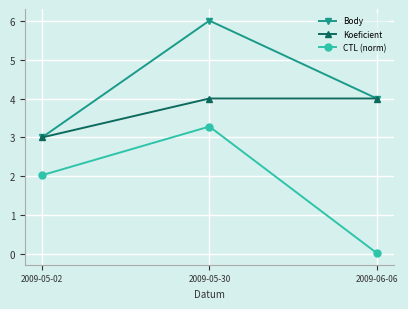

Which category has the highest value in the Body series?

2009-05-30